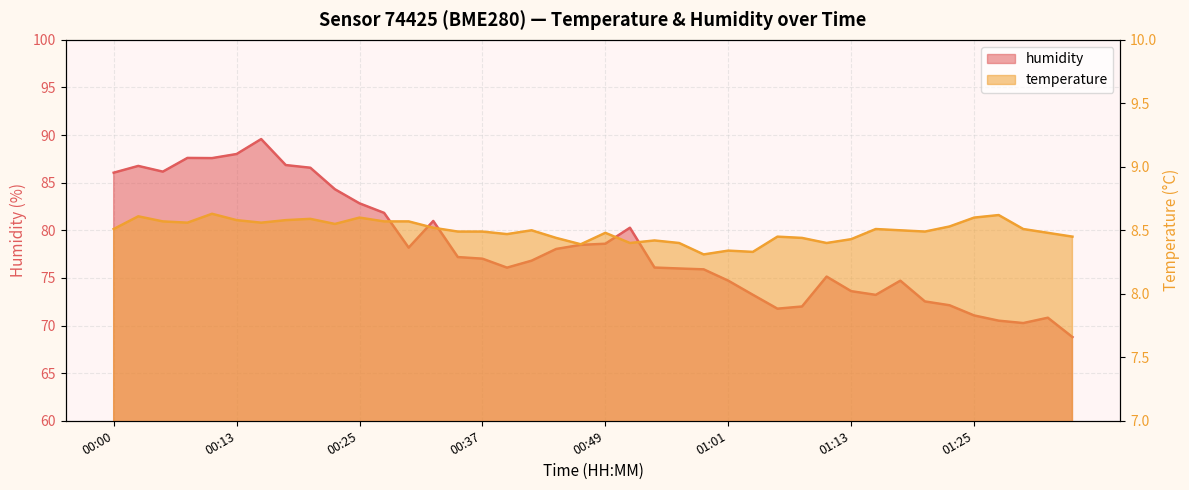

Does the chart have visible grid lines?

Yes